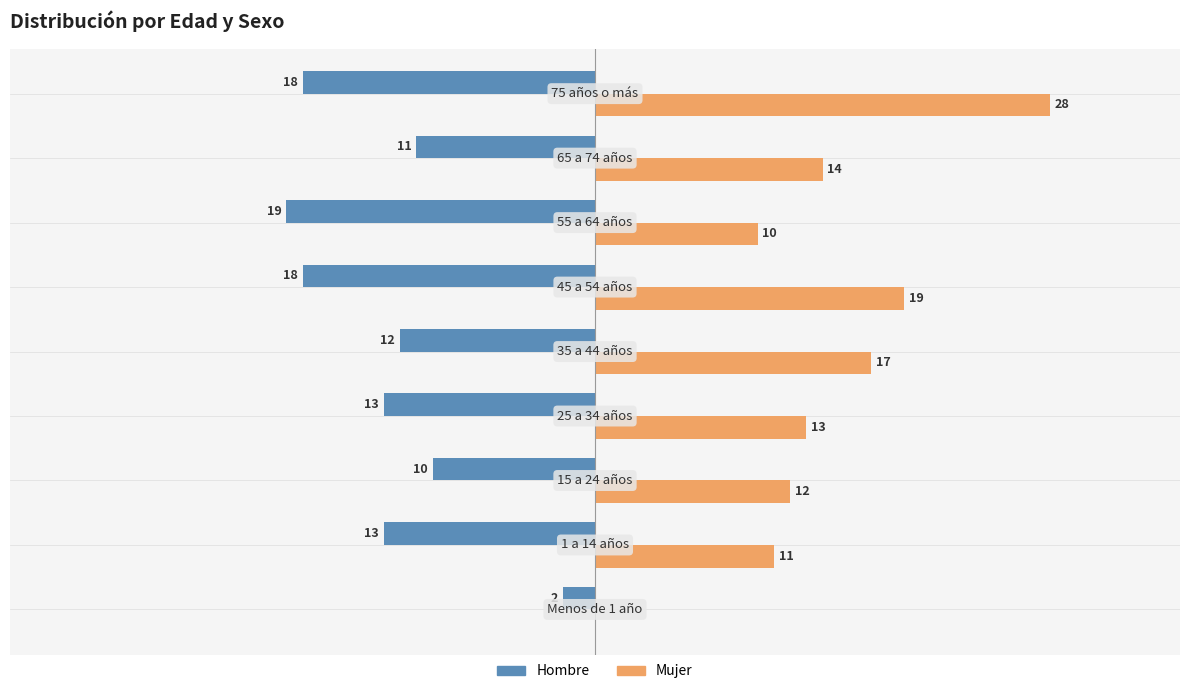

Which series has the largest total across all categories?

Mujer